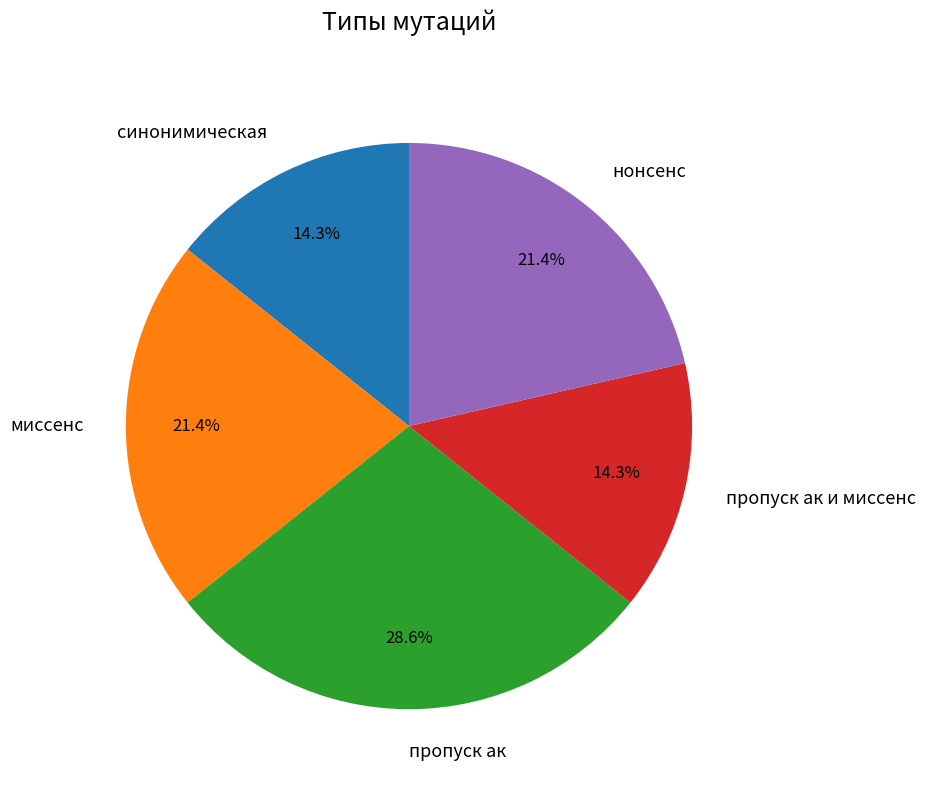

True or false: синонимическая accounts for 14% of the total.

True